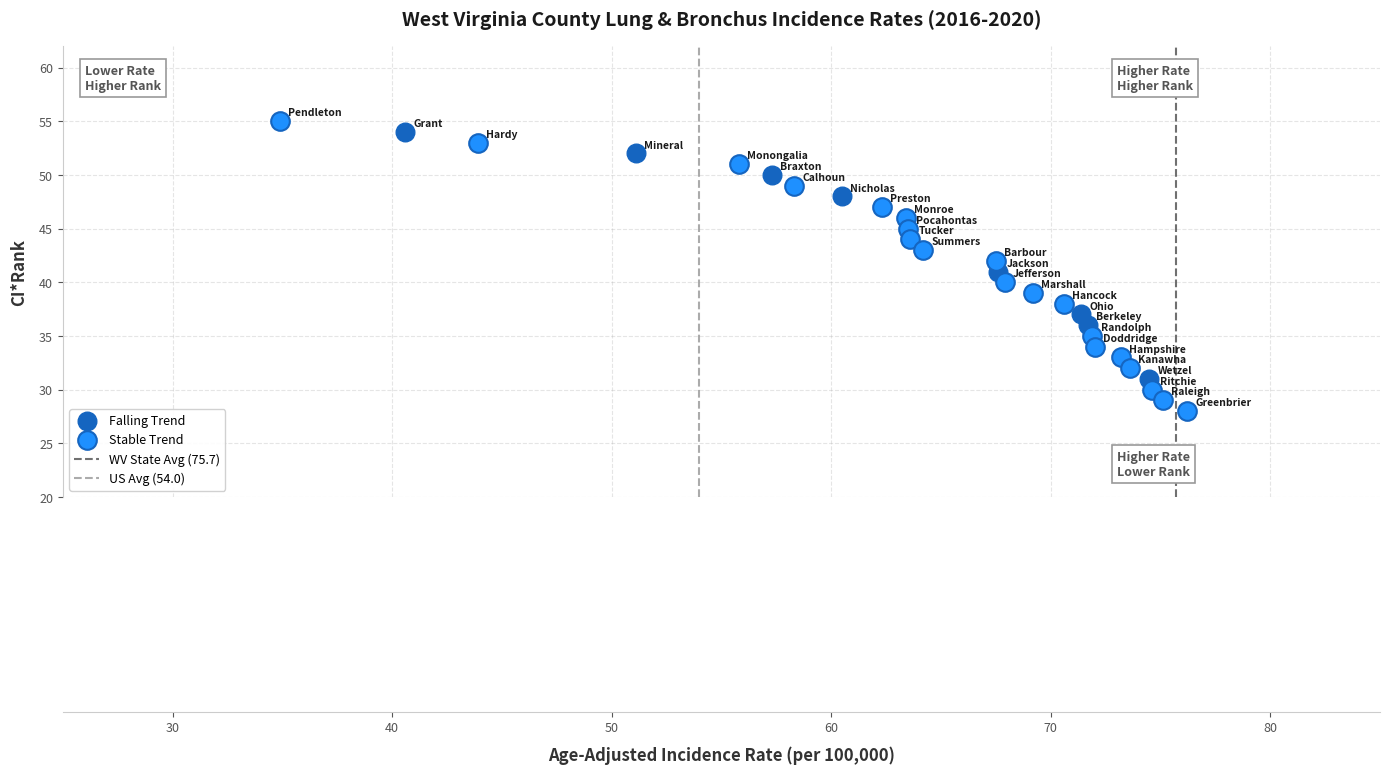

Which series has the largest Y range (max minus min)?

Stable Trend